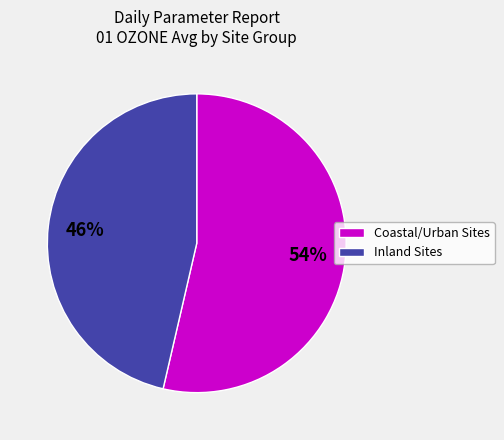

To the nearest percent, what is the average slice percentage?

50%